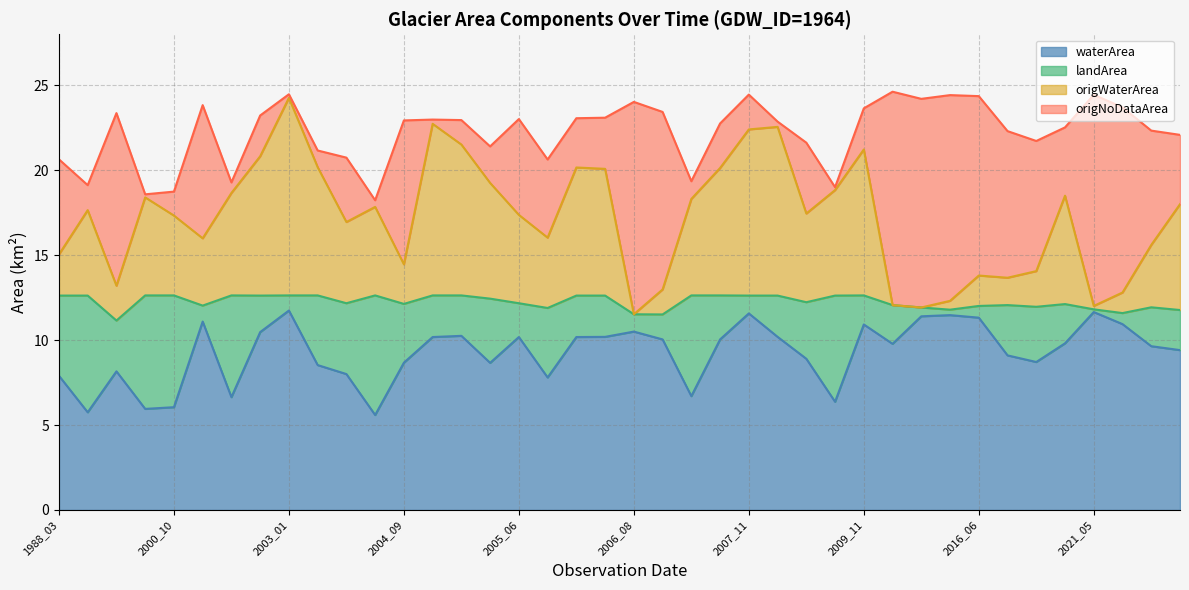

What is the approximate value of origNoDataArea at 2005_02?

1.4